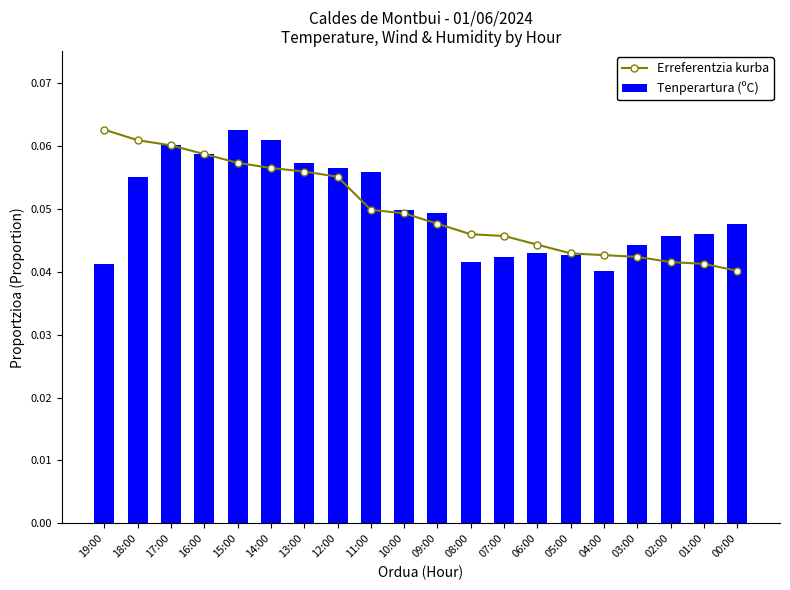

Rank the series by their maximum value, from lowest to highest.

Erreferentzia kurba, Tenperartura (ºC)